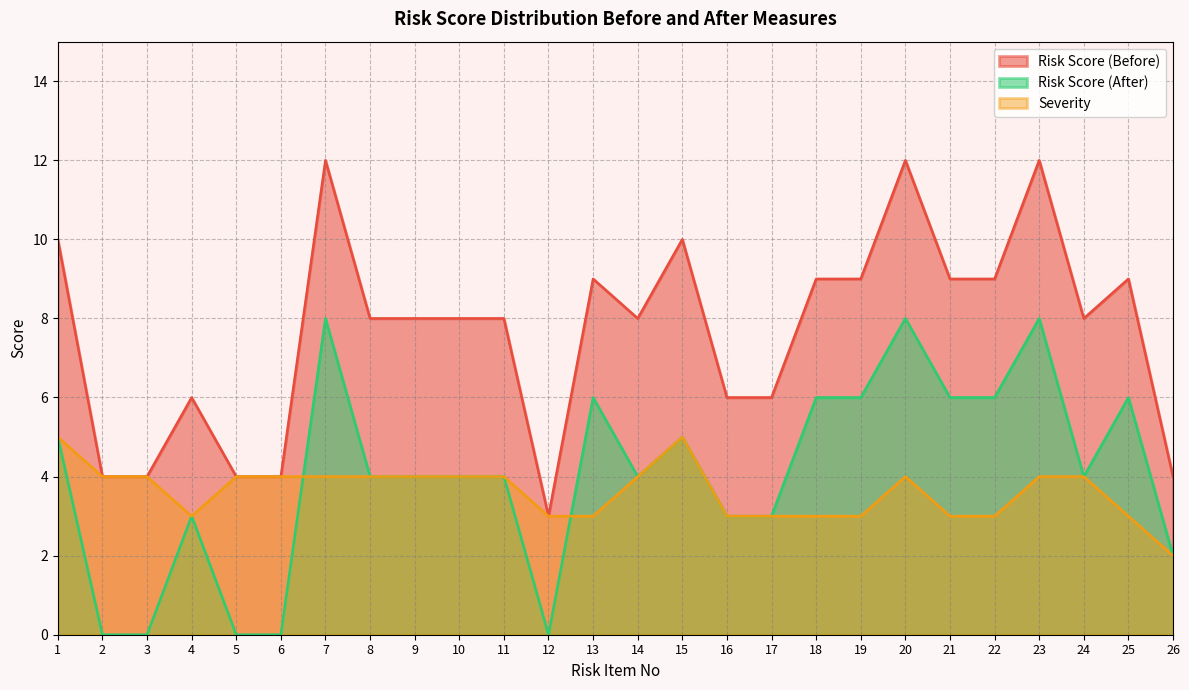

The value of Severity at 10 is 4. True or false?

True